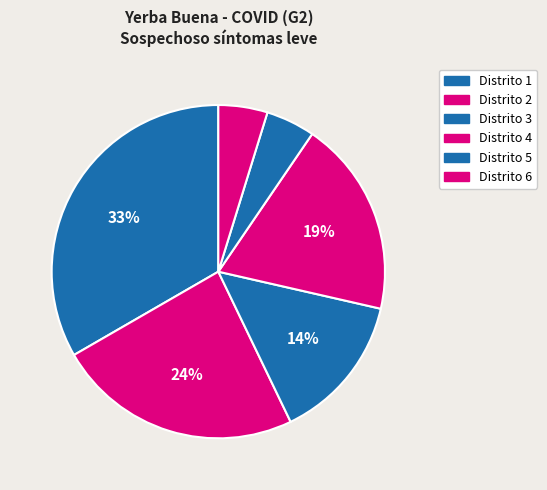

How many segments does this pie chart have?

6